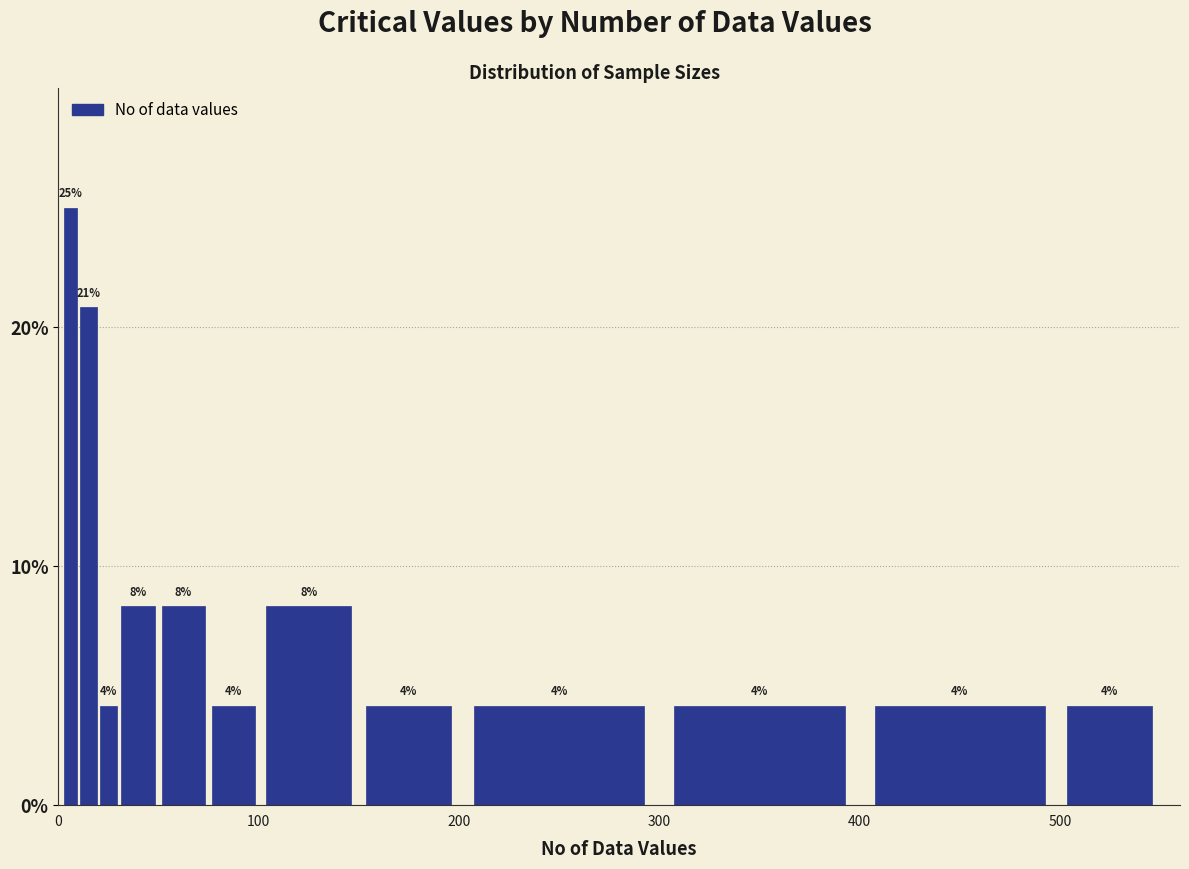

Around what value on the x-axis is the tallest bar? Give the approximate position of its centre, as read against the axis.

10